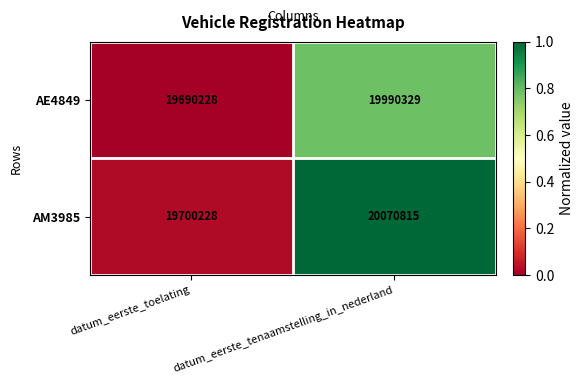

What is the greatest value displayed?

20070815